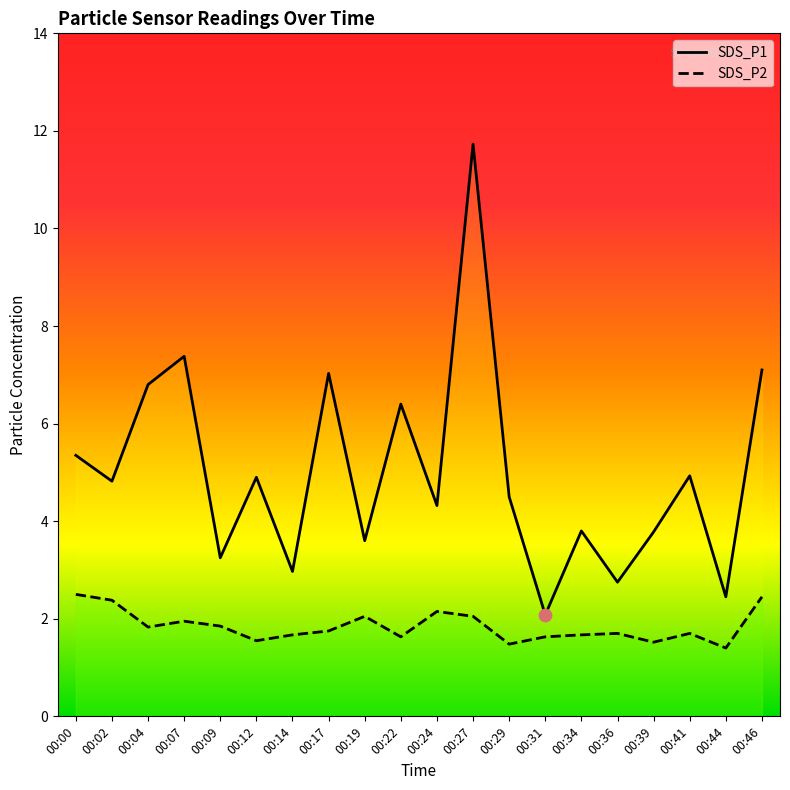

What are all the series names shown in the legend?

SDS_P1, SDS_P2